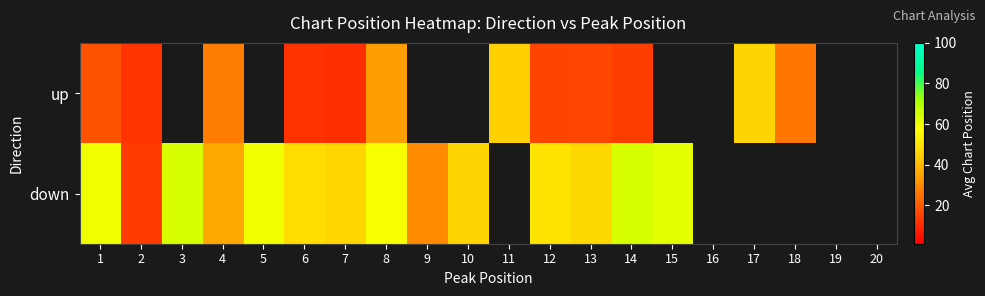

What is the total value across all series at 6?

60.0